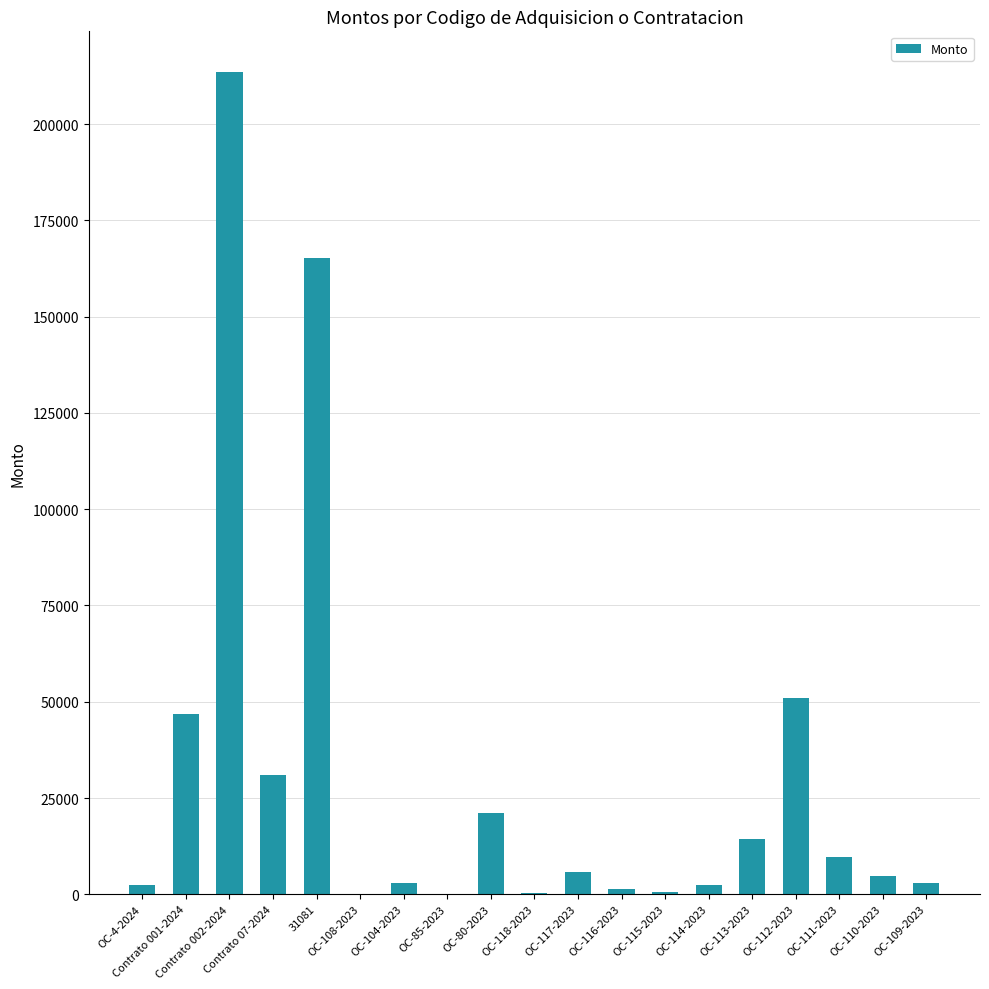

Which category has the highest value across all series?

Contrato 002-2024